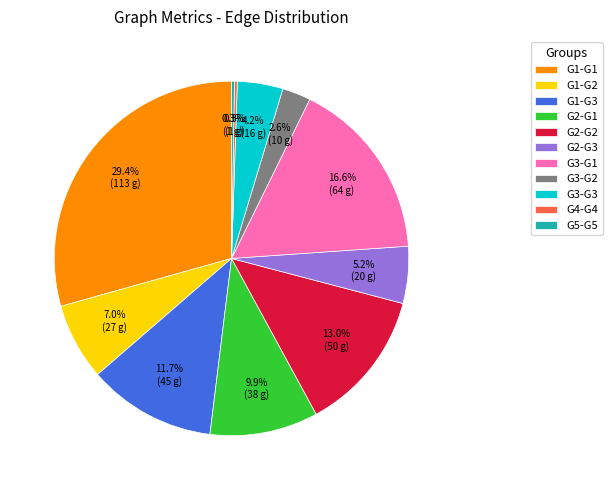

Which slice is the largest?

G1-G1